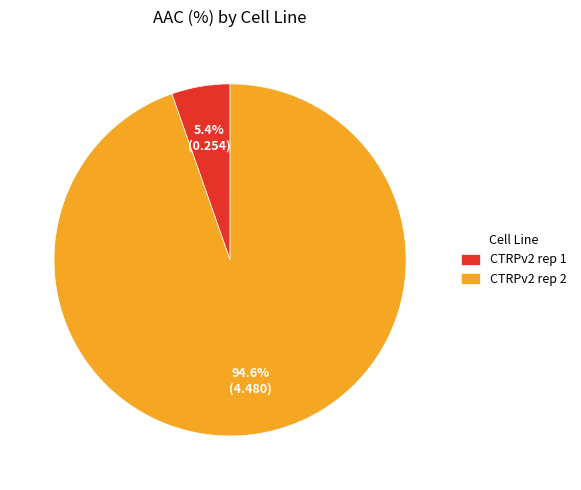

Which category has the smallest portion of the pie?

CTRPv2 rep 1